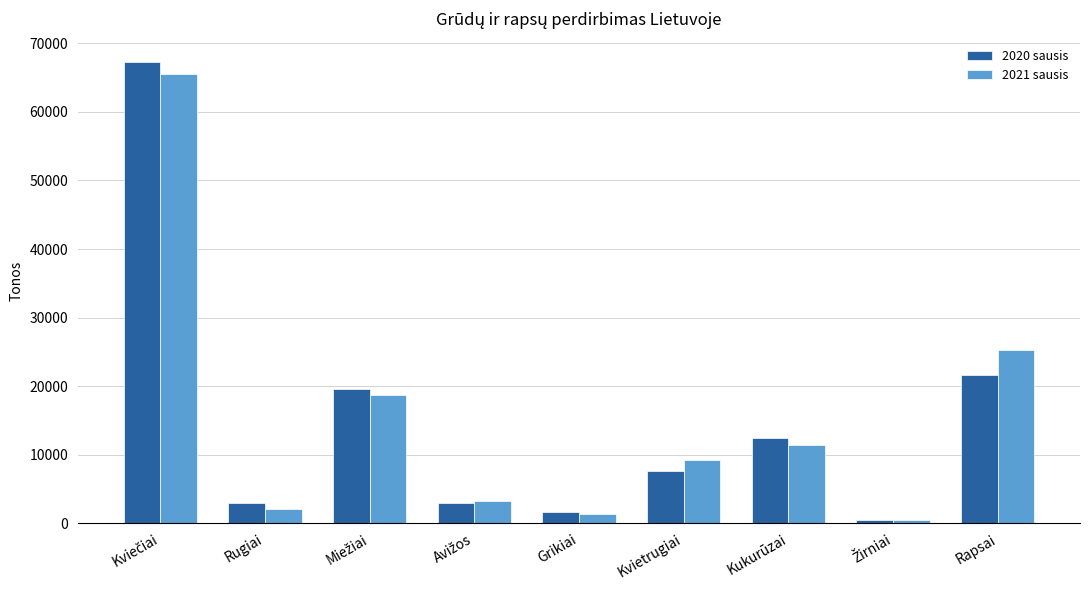

What is the label of the 9th bar from the left?

Rapsai